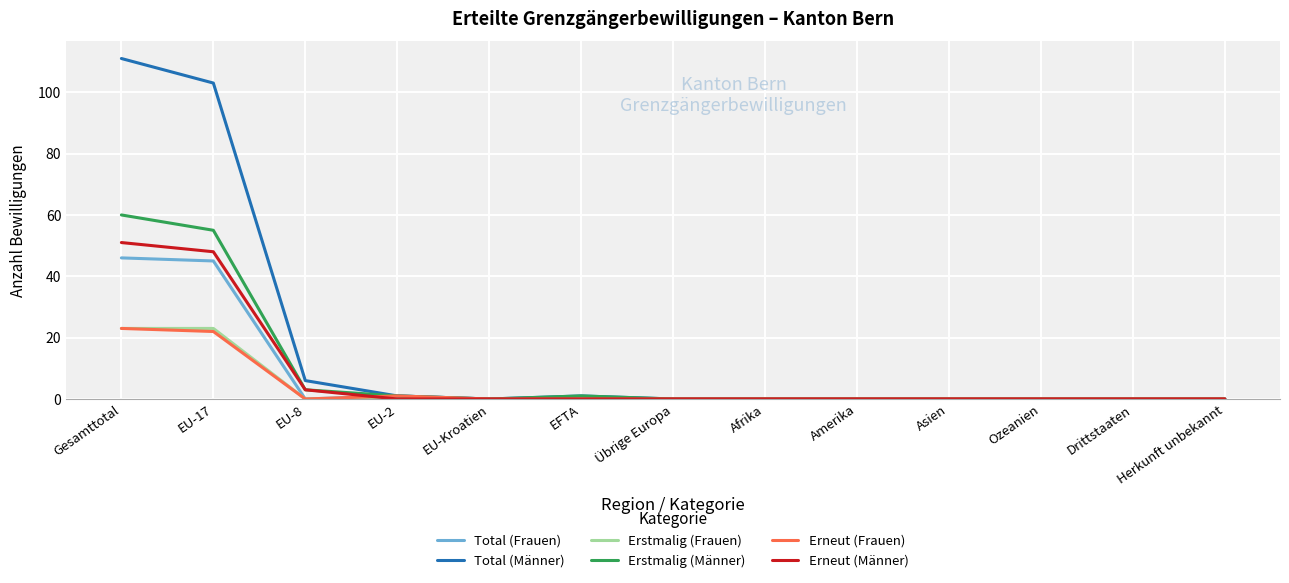

What is the spread (max minus min) of values at Gesamttotal?

88